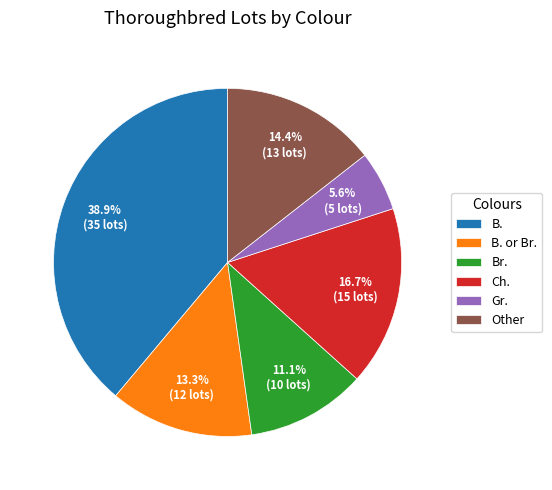

Rank the categories by value from highest to lowest.

B., Ch., Other, B. or Br., Br., Gr.